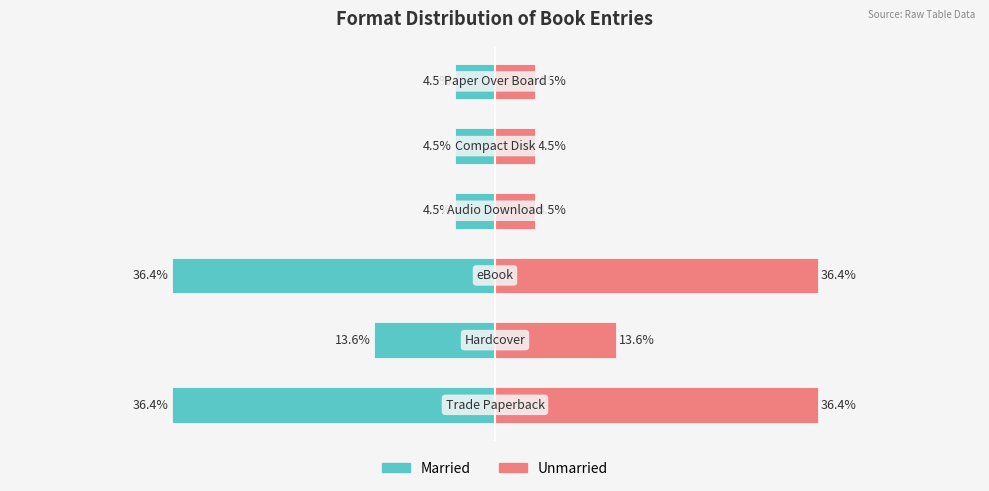

What is the difference between the maximum and minimum values in the Married series?

31.8